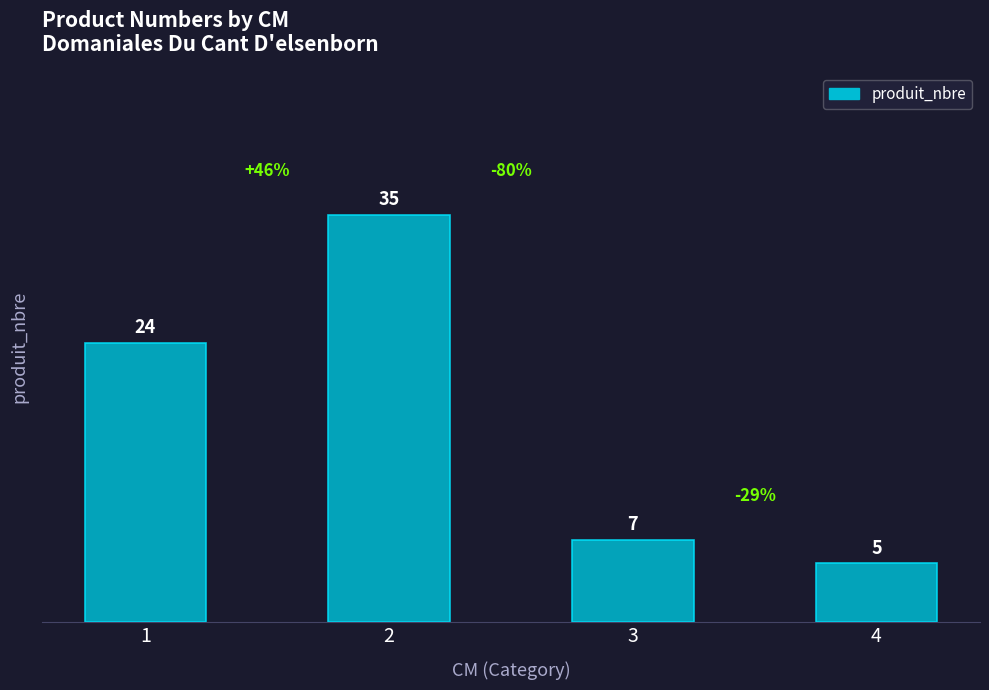

Approximately how many times larger is the value at 2 compared to 4?

7.0